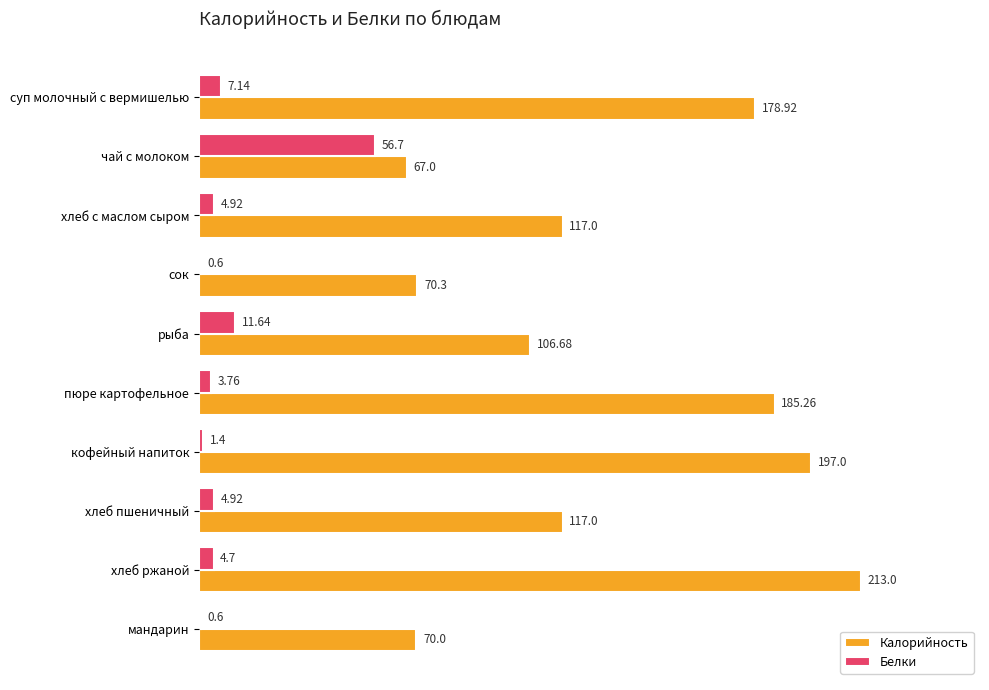

Which series has the largest total across all categories?

Калорийность